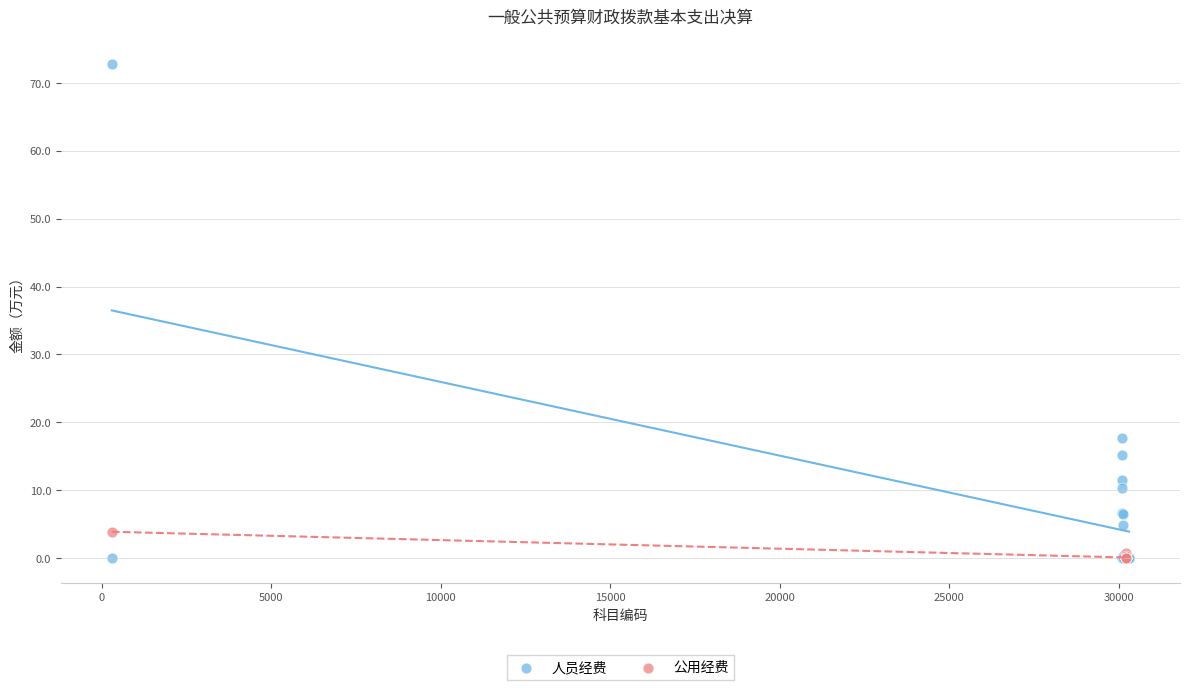

What are all the series names shown in the legend?

人员经费, 公用经费